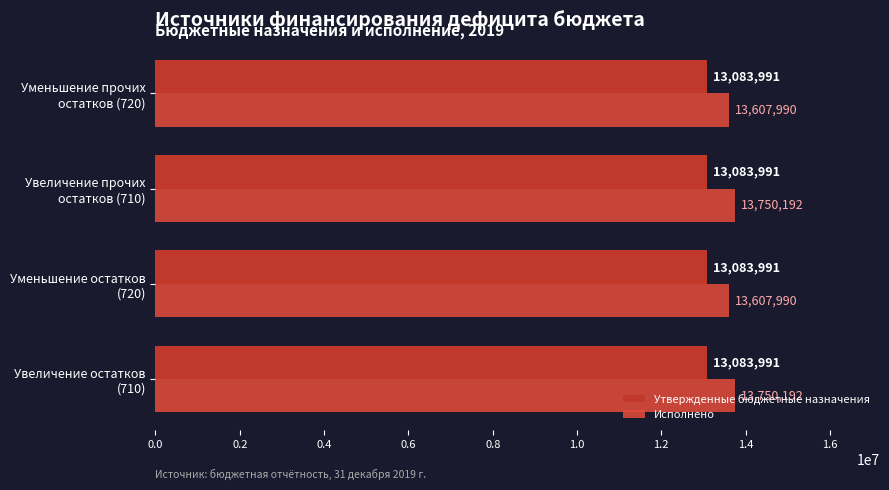

What is the average value of the Утвержденные бюджетные назначения series?

13083991.0